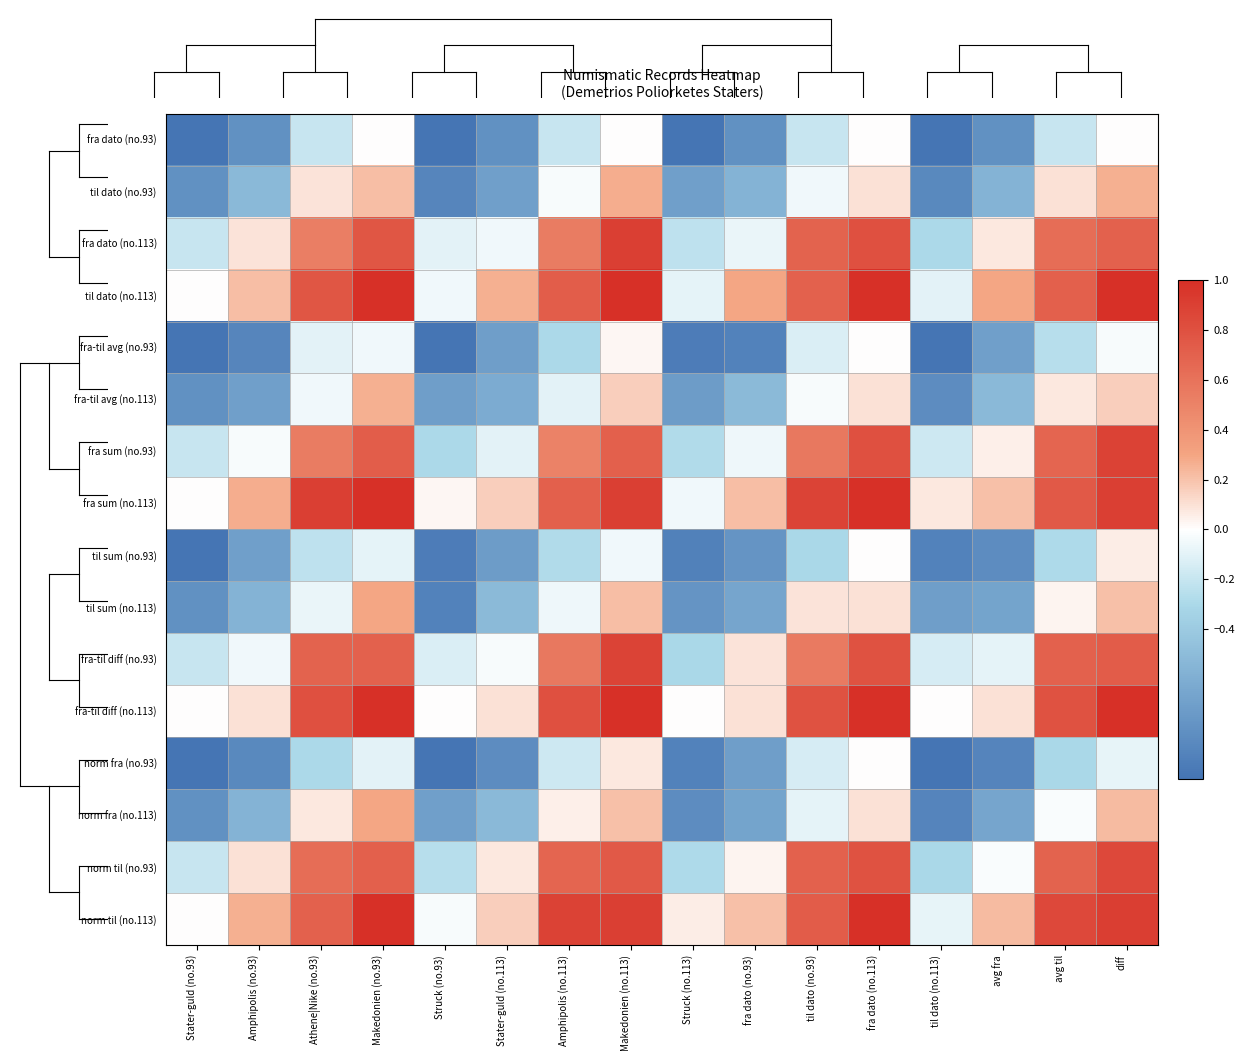

How many series are shown in this chart?

16